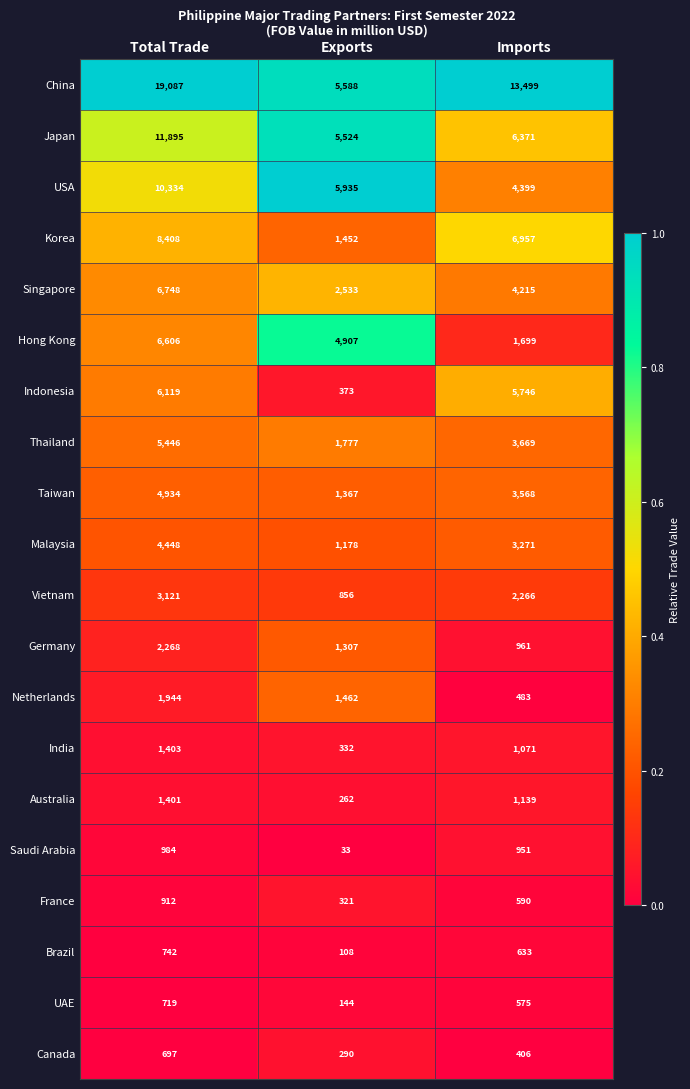

At which label is Thailand closest to 3611?

Imports